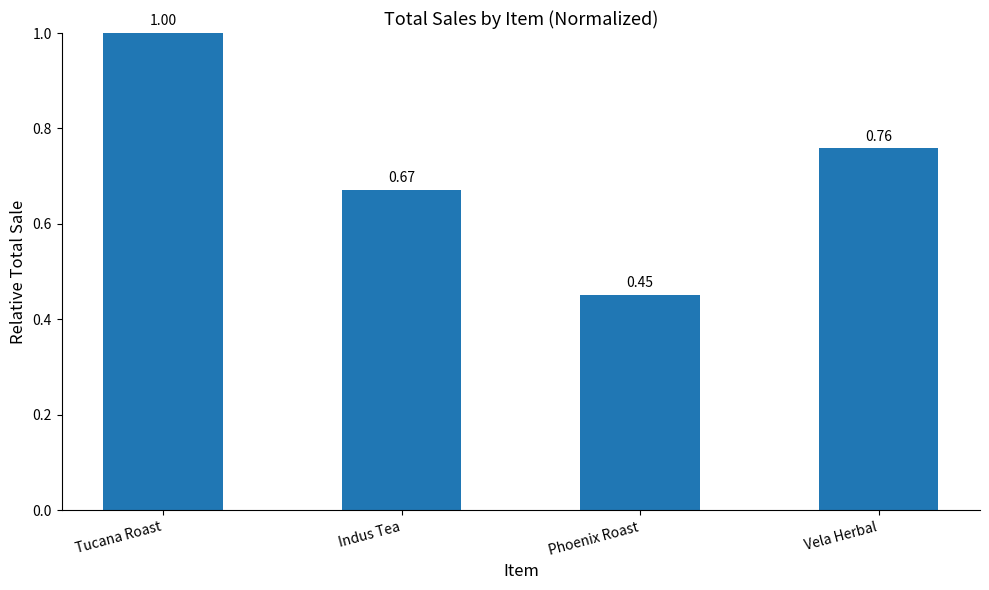

Is it true that the value at Phoenix Roast is 0.7?

False